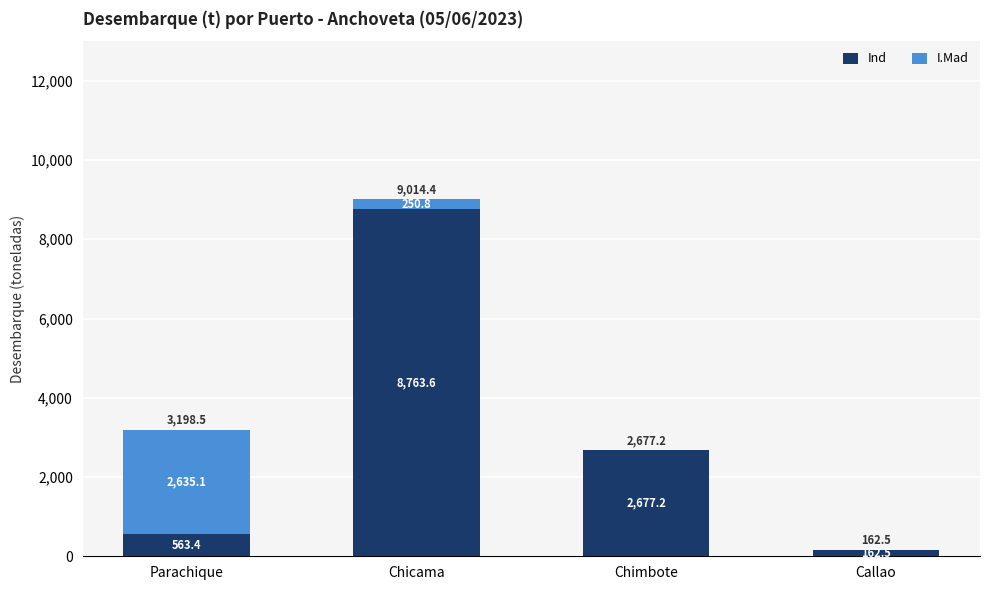

How many values in the Ind series exceed 2677?

2